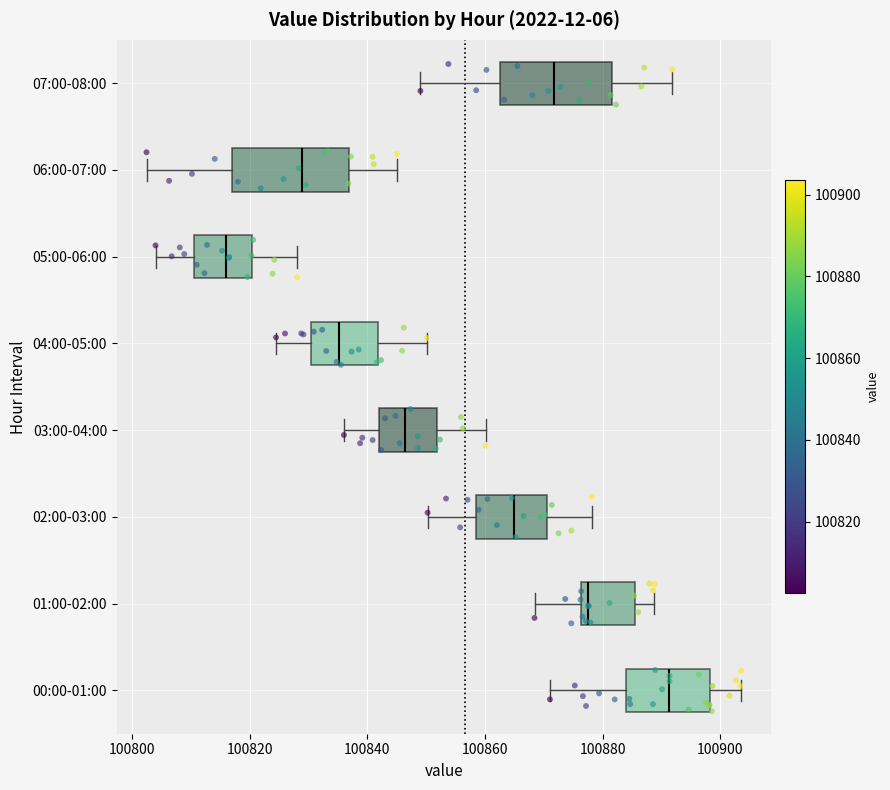

Where is the right edge of the box for 06:00-07:00 on the x-axis? The values are not printed on the chart, so give them approximately, as read against the axis.

100836